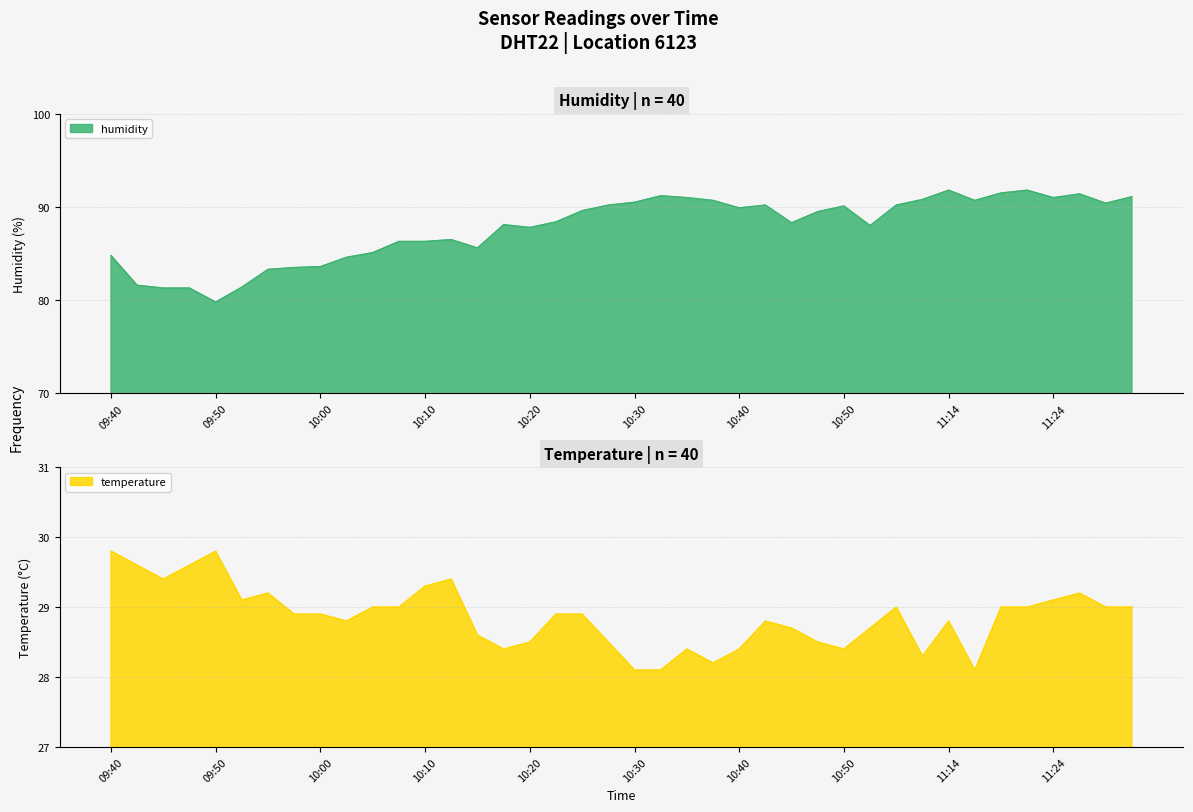

What are all the series names shown in the legend?

humidity, temperature